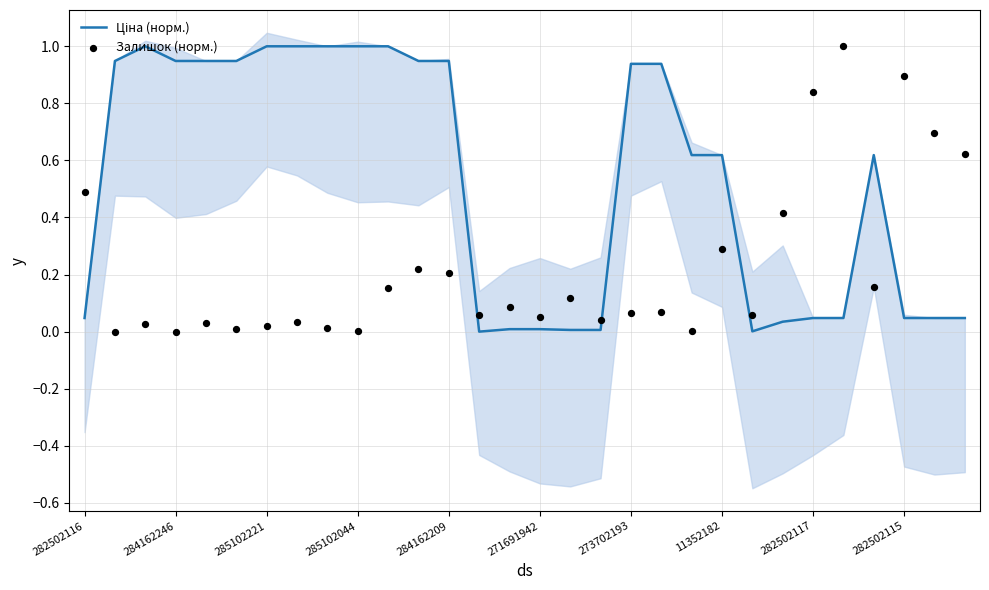

Which series has the largest total across all categories?

Ціна (норм.)